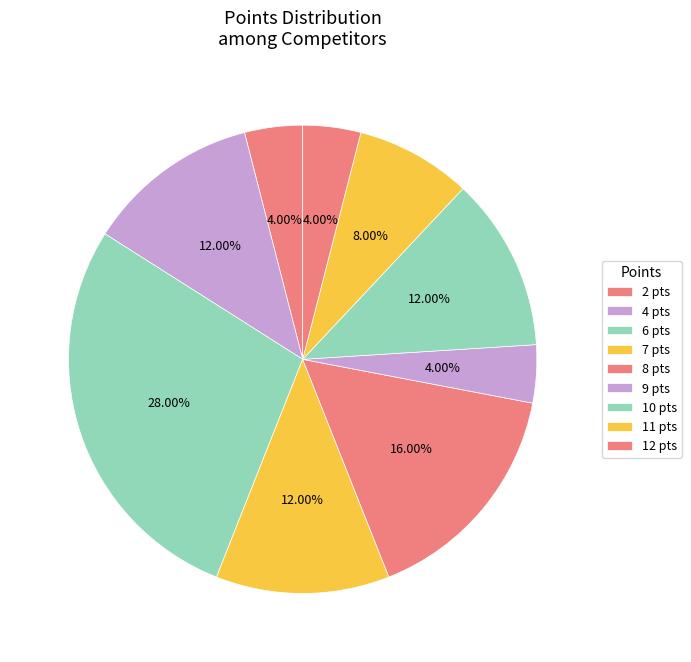

To the nearest percent, what is the average slice percentage?

11%